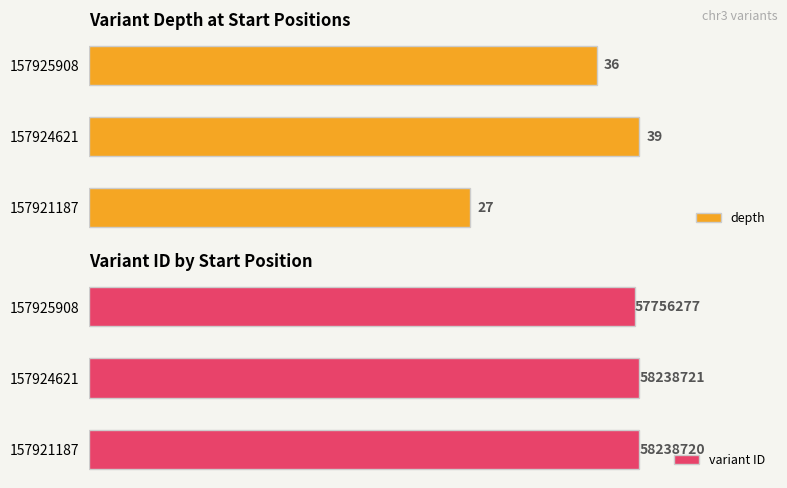

List the series in order of their overall mean, lowest first.

depth, variant ID